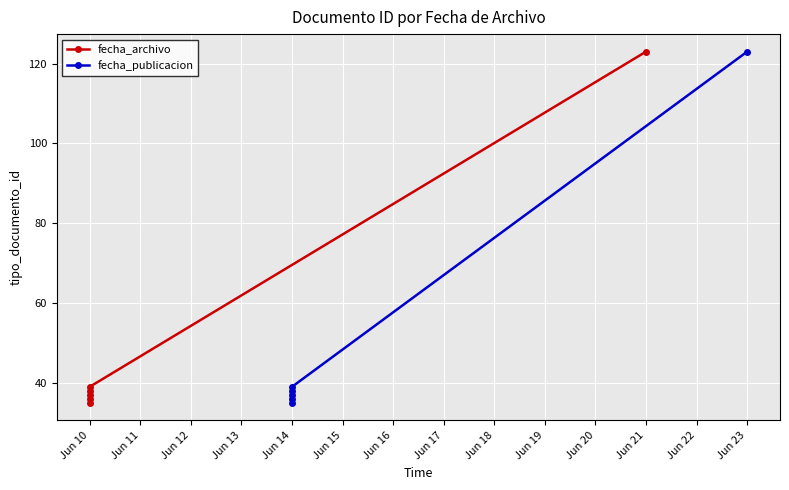

What are all the series names shown in the legend?

fecha_archivo, fecha_publicacion